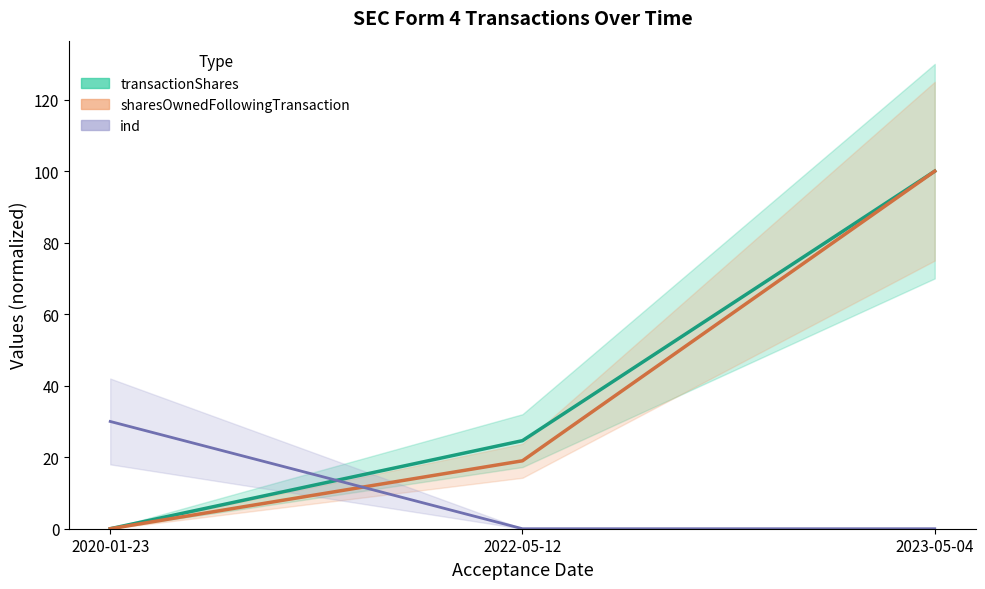

Is it true that sharesOwnedFollowingTransaction equals 0.0 at 2020-01-23?

True